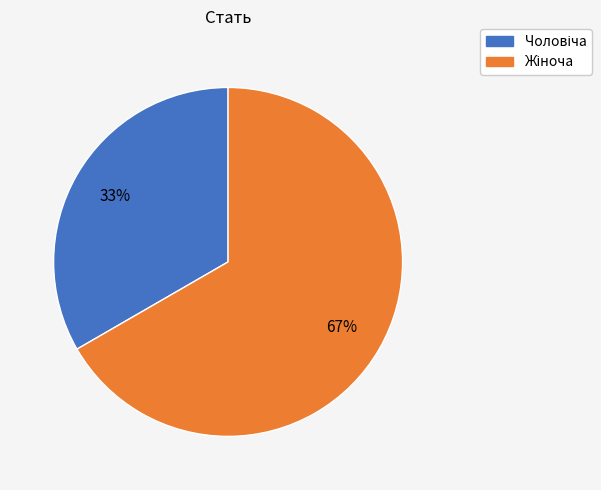

Does any single category account for the majority?

Yes